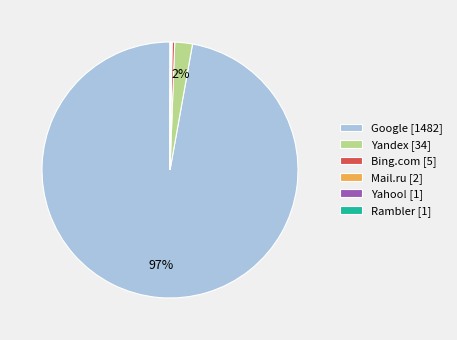

The Google [1482] slice represents 97% of the pie. True or false?

True